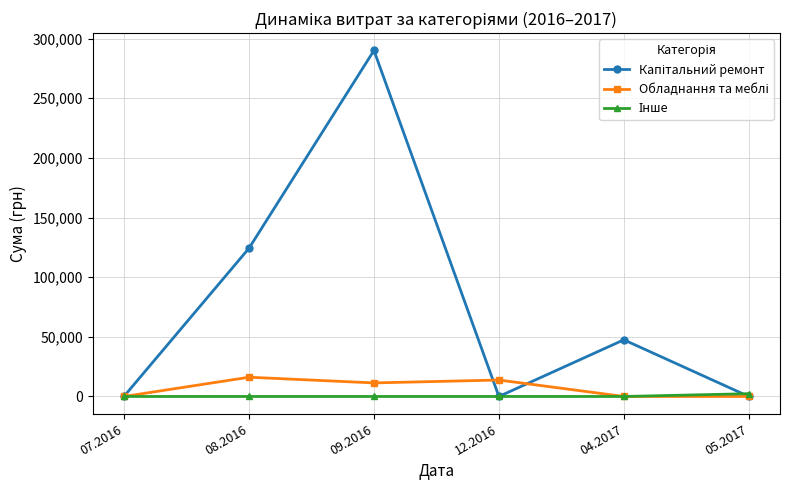

What is the spread (max minus min) of values at 04.2017?

47504.0